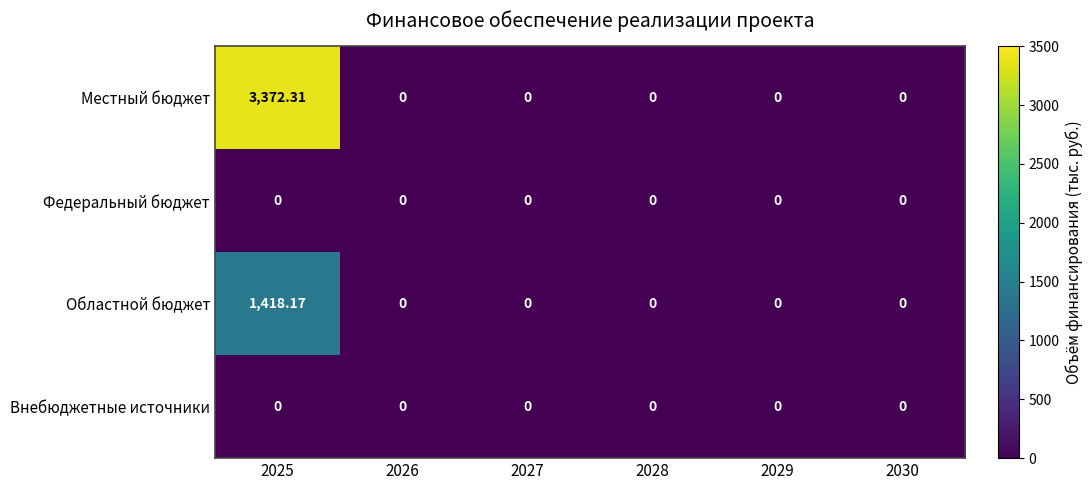

Which series has the largest total across all categories?

Местный бюджет